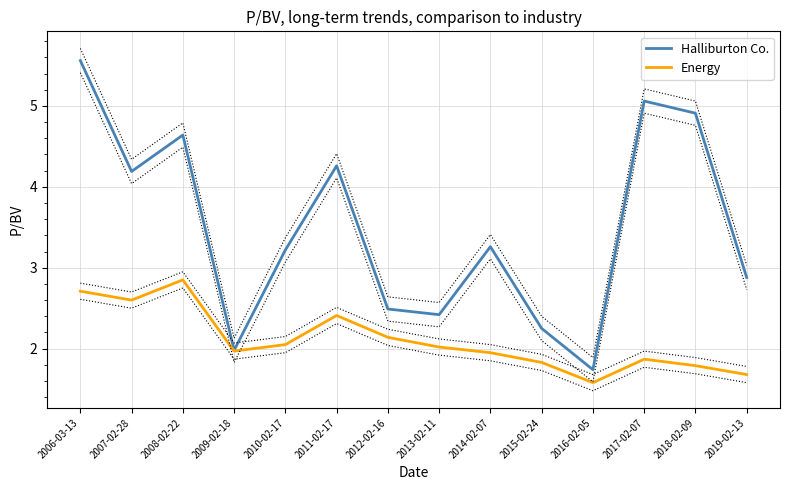

Count the number of data series in this chart.

2